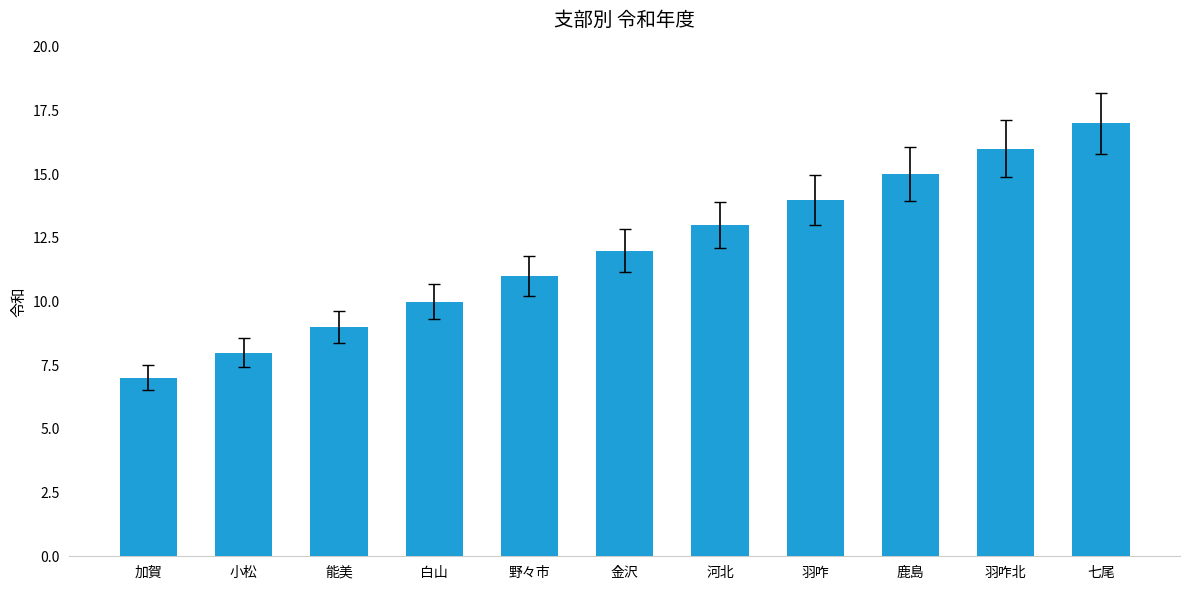

Reading left to right, what are all the values shown in this chart?

加賀=7	小松=8	能美=9	白山=10	野々市=11	金沢=12	河北=13	羽咋=14	鹿島=15	羽咋北=16	七尾=17